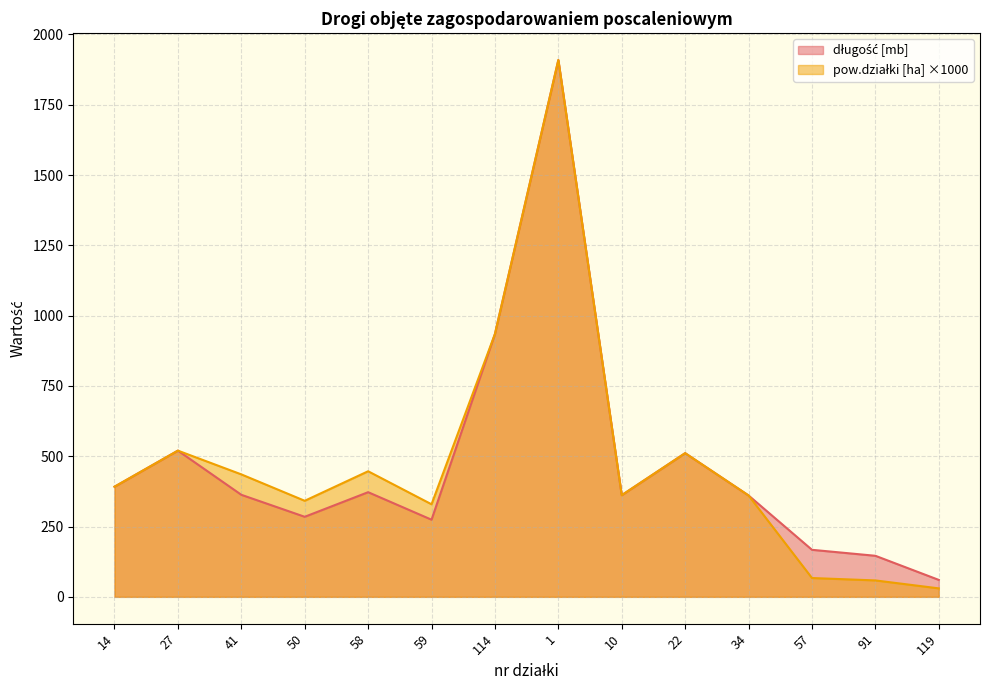

Which series has the widest spread of values?

pow.działki [ha]